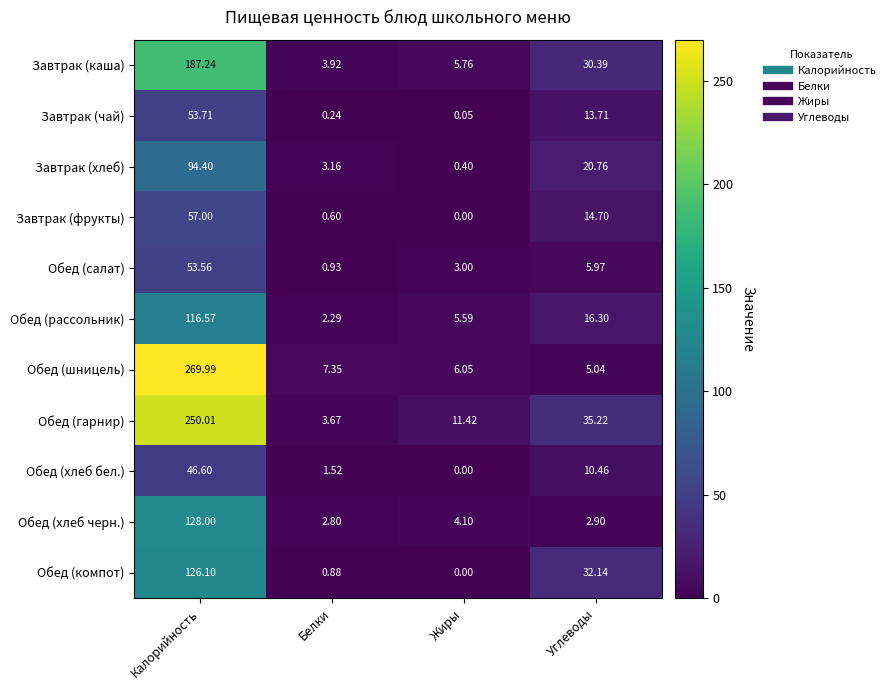

Where is Обед (рассольник) nearest to the value 59?

Углеводы